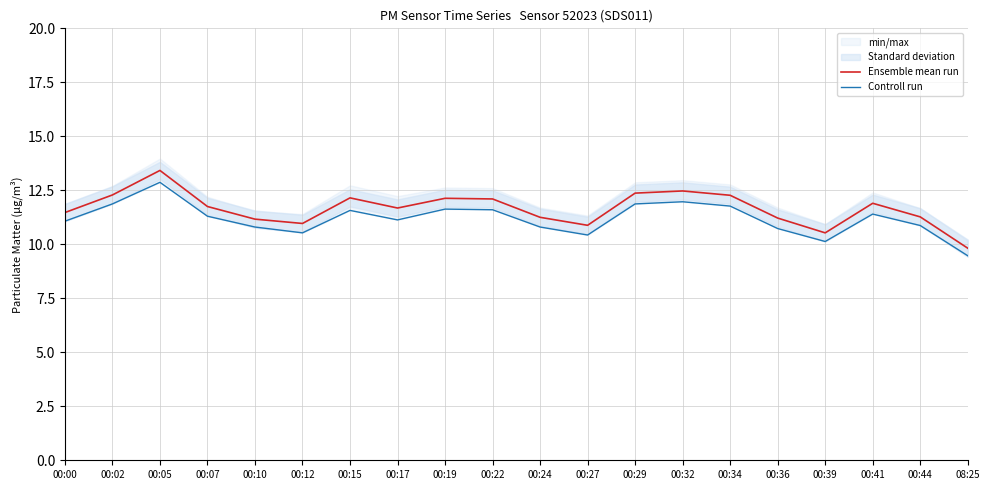

Which label corresponds to the largest value in the chart?

00:05